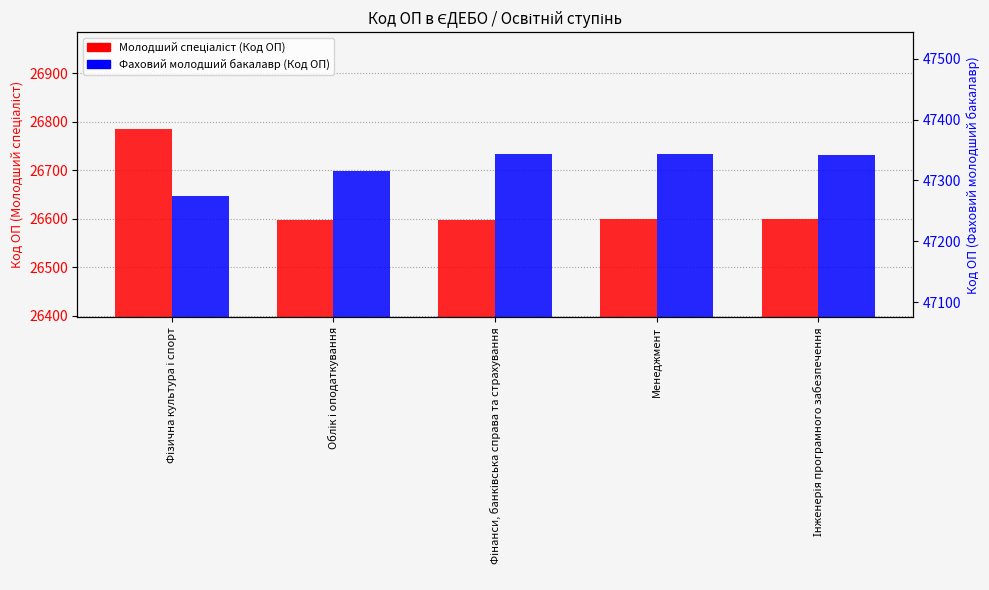

What is the label of the 4th bar from the right?

Облік і оподаткування